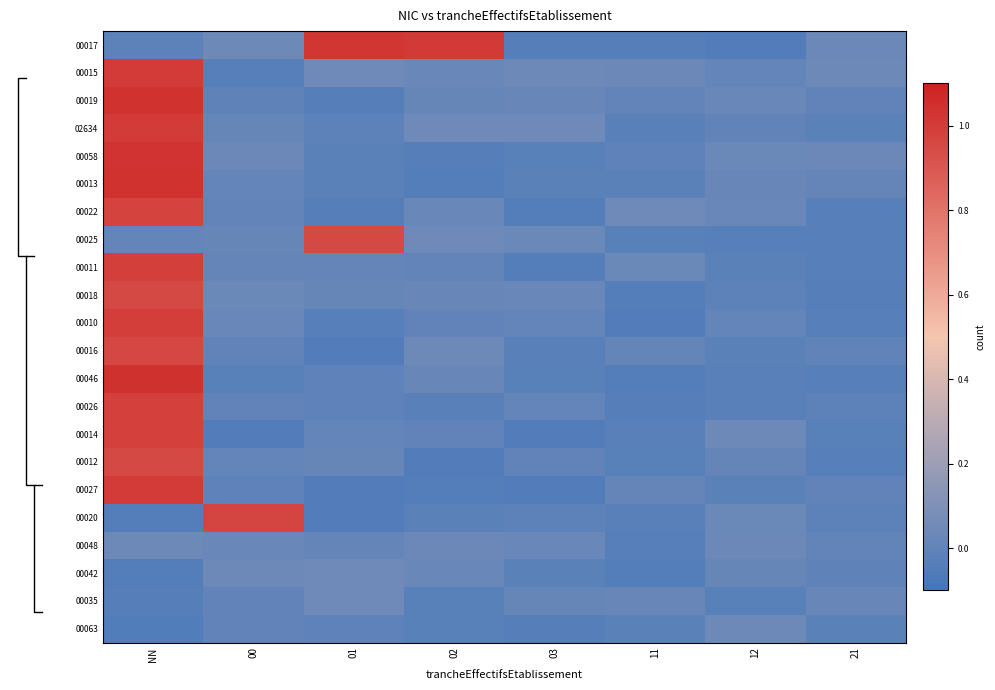

True or false: 00011 has a value of 0.0 at 11.

False